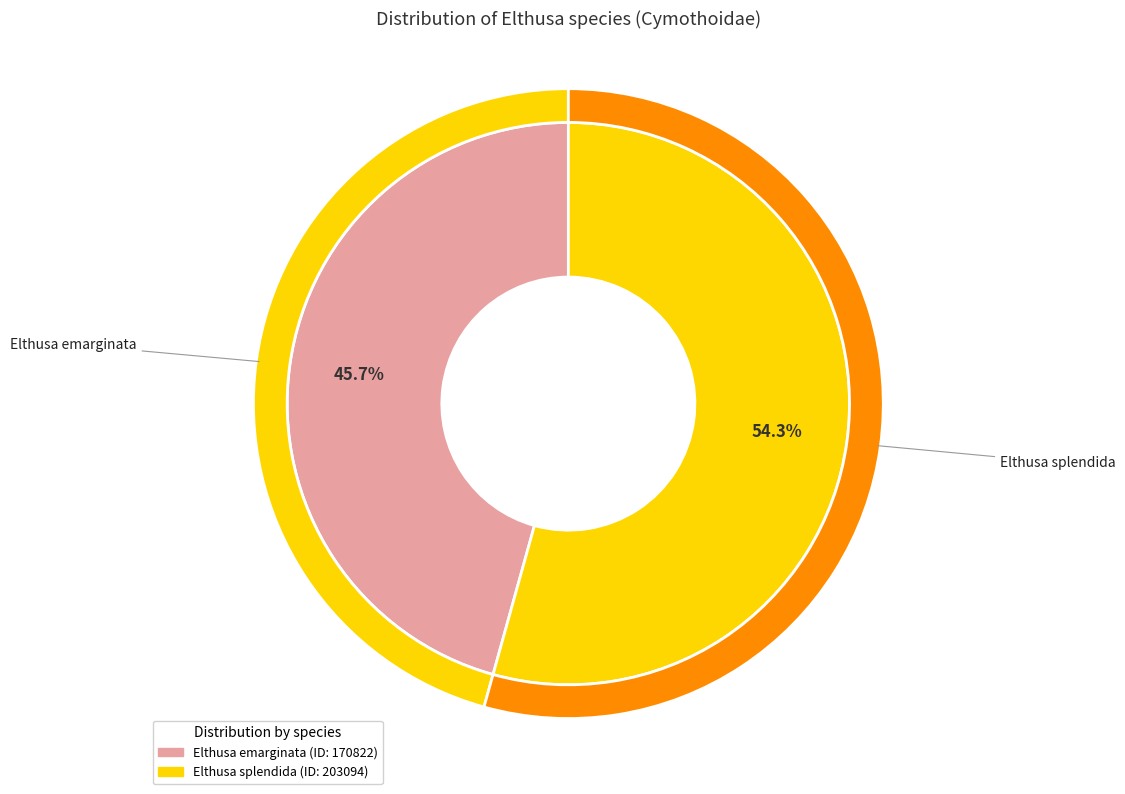

Rank the categories by value from lowest to highest.

Elthusa emarginata, Elthusa splendida